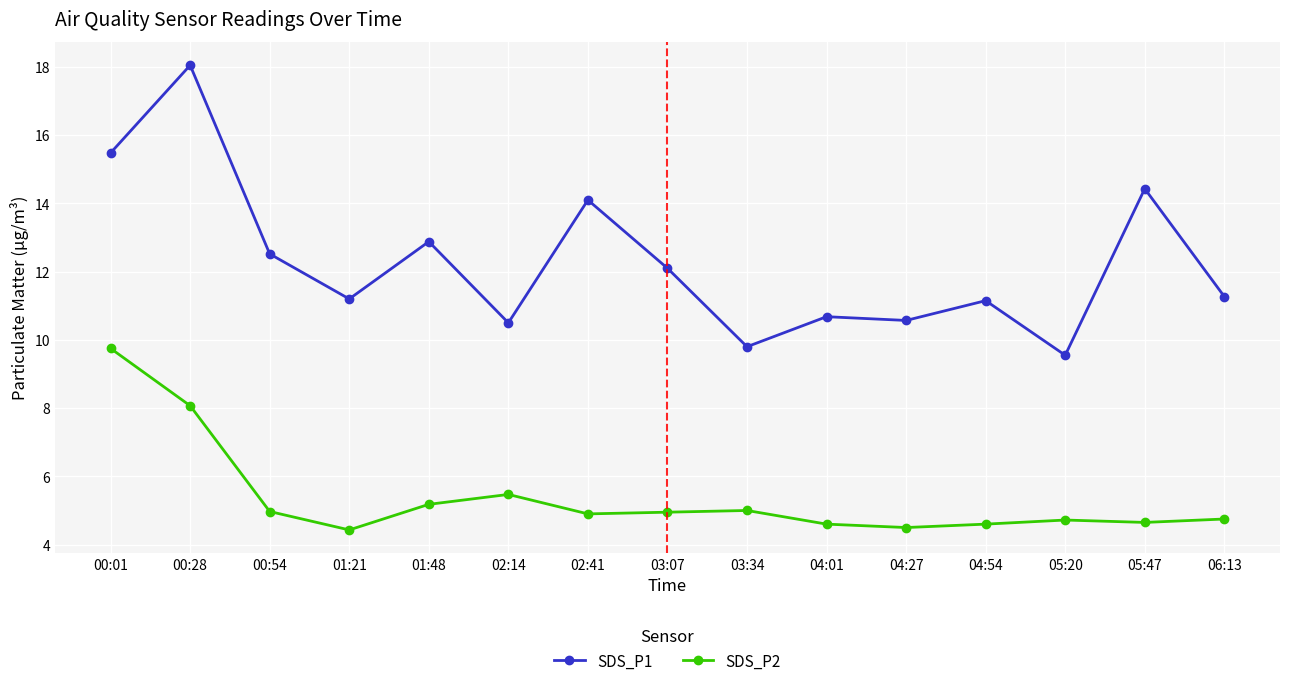

Count the number of categories in the chart.

15